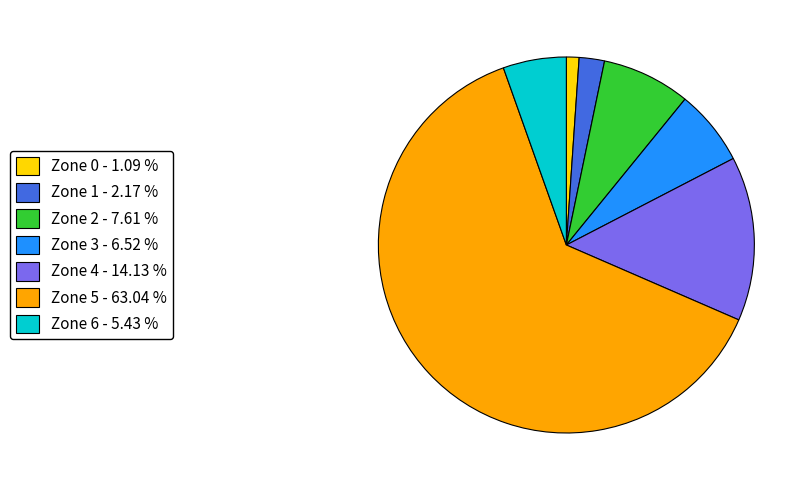

Between Zone 5 - 63.04 % and Zone 2 - 7.61 %, which is larger?

Zone 5 - 63.04 %